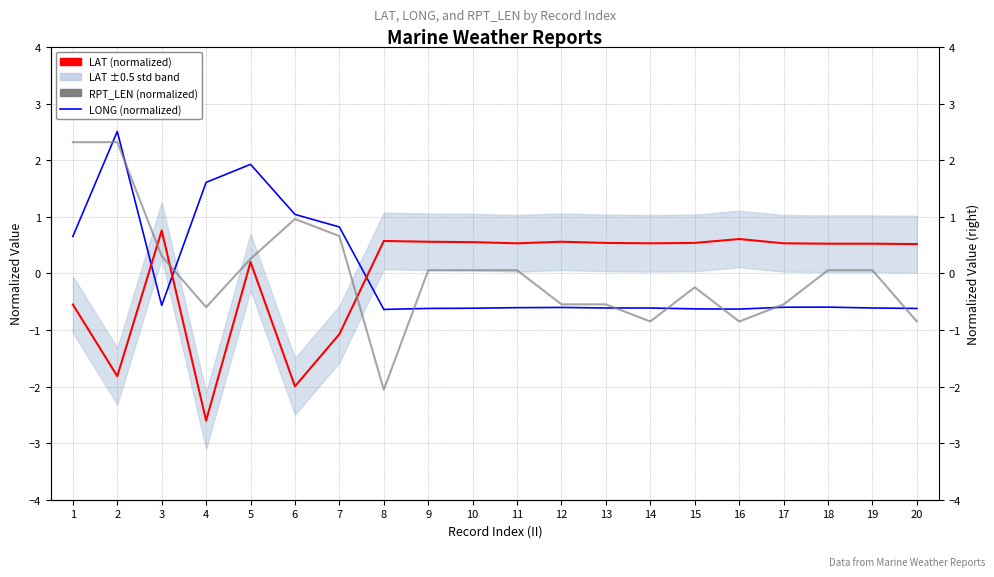

How many interior local peaks does the LONG (normalized) series have?

4